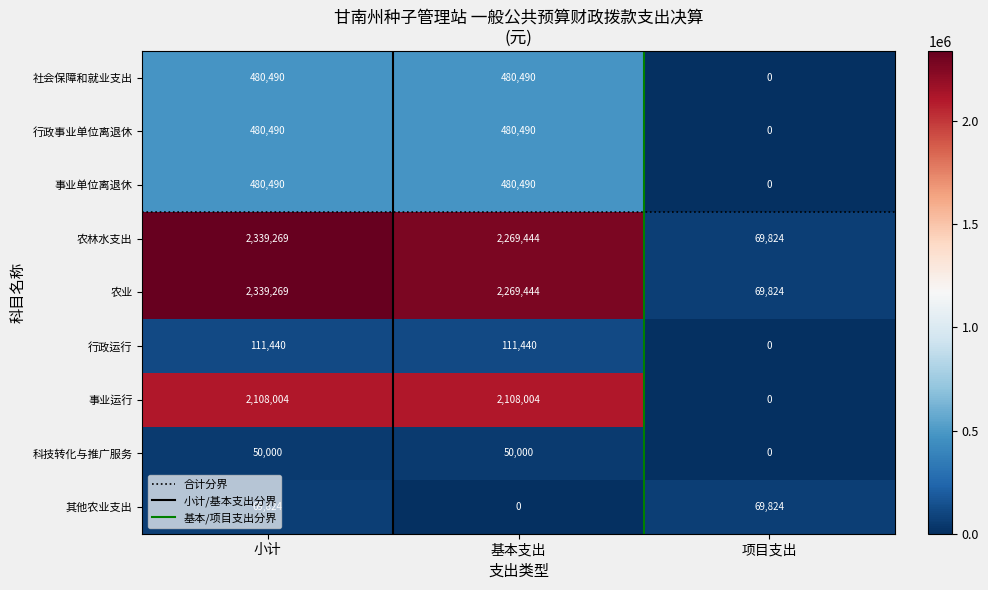

Which category has the highest value across all series?

小计